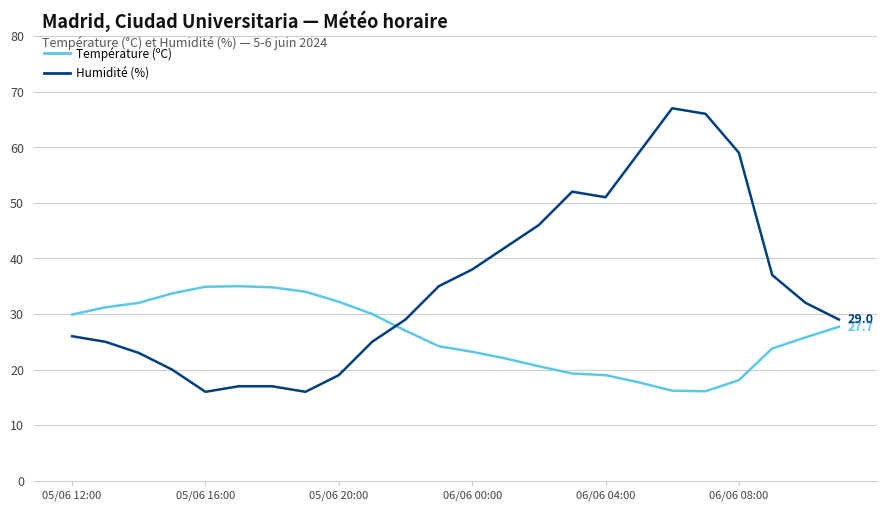

What is the greatest value displayed?

67.0